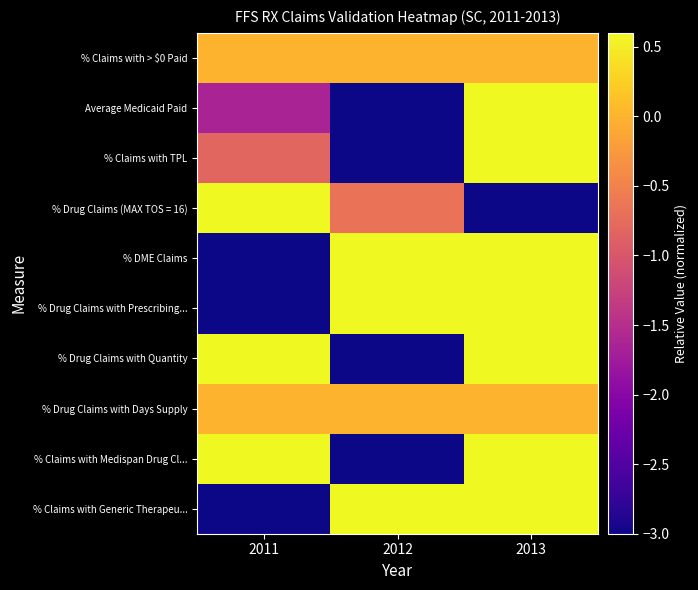

What is the difference between the highest and lowest values at 2011?

6.0